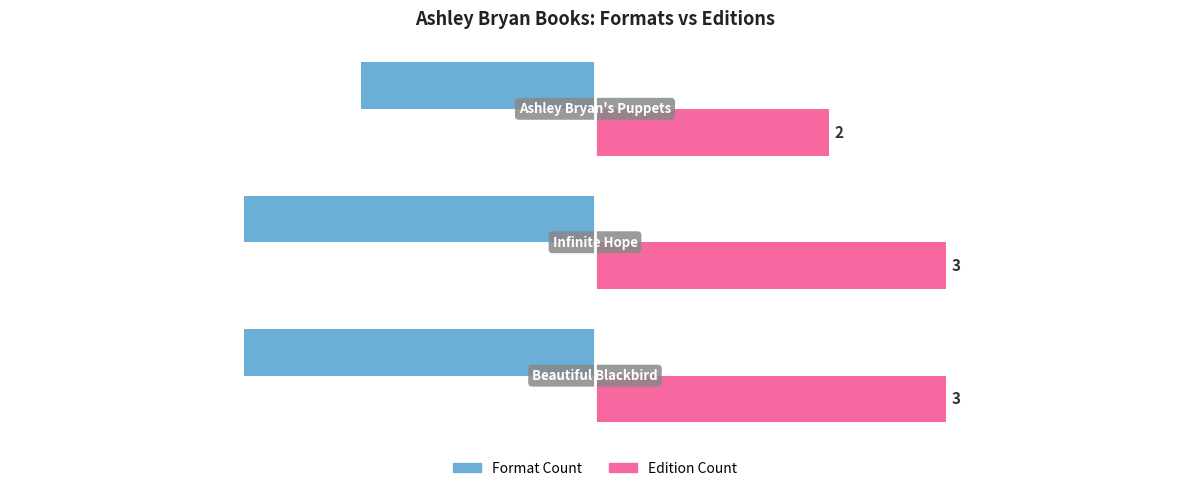

What is the sum of all Edition Count values?

8